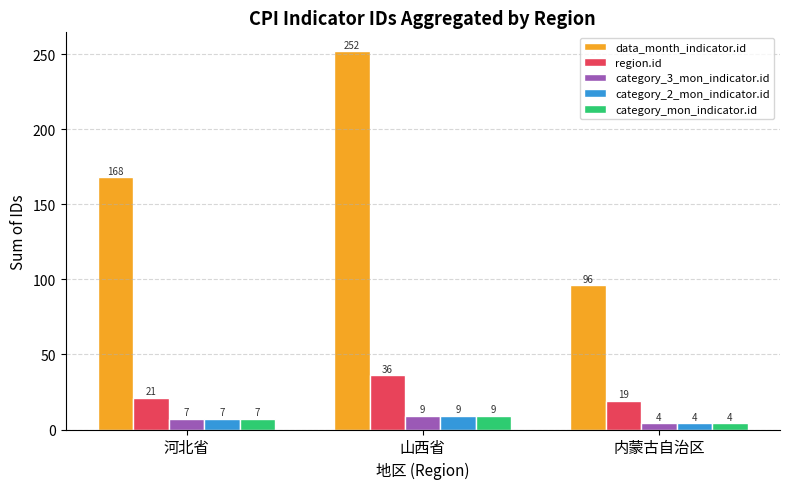

What is the difference between the highest and lowest values at 内蒙古自治区?

92